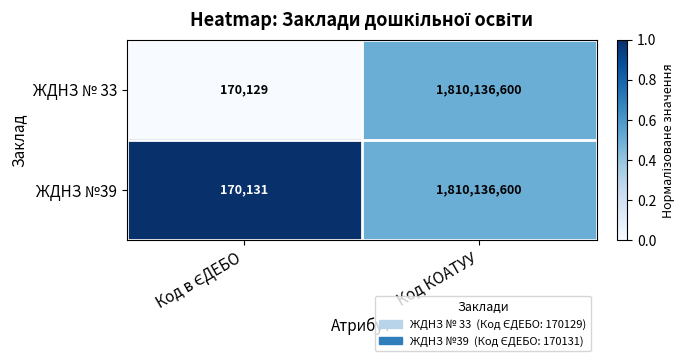

What is the total value across all series at Код КОАТУУ?

3620273200